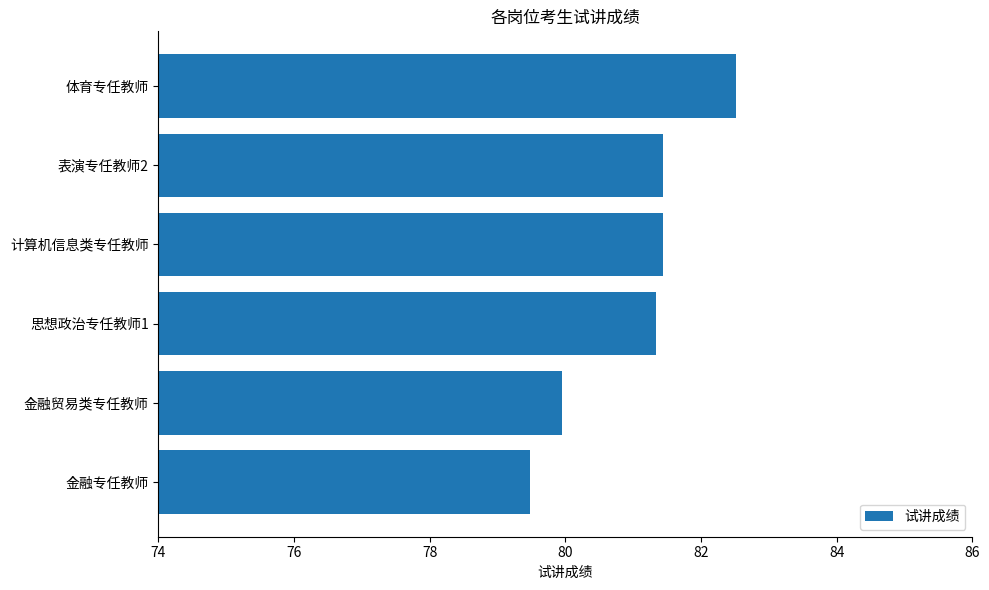

Reading bottom to top, transcribe all the data shown in this chart.

79.5	80.0	81.3	81.4	81.4	82.5